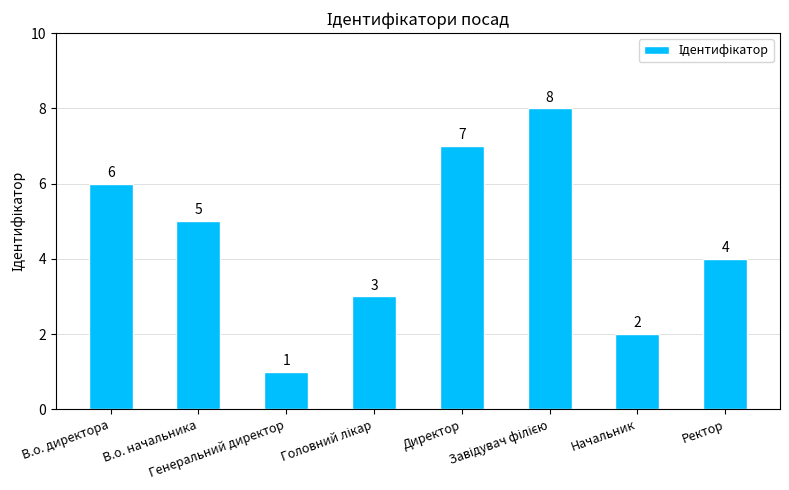

Are the bars grouped side by side (vs. stacked)?

No